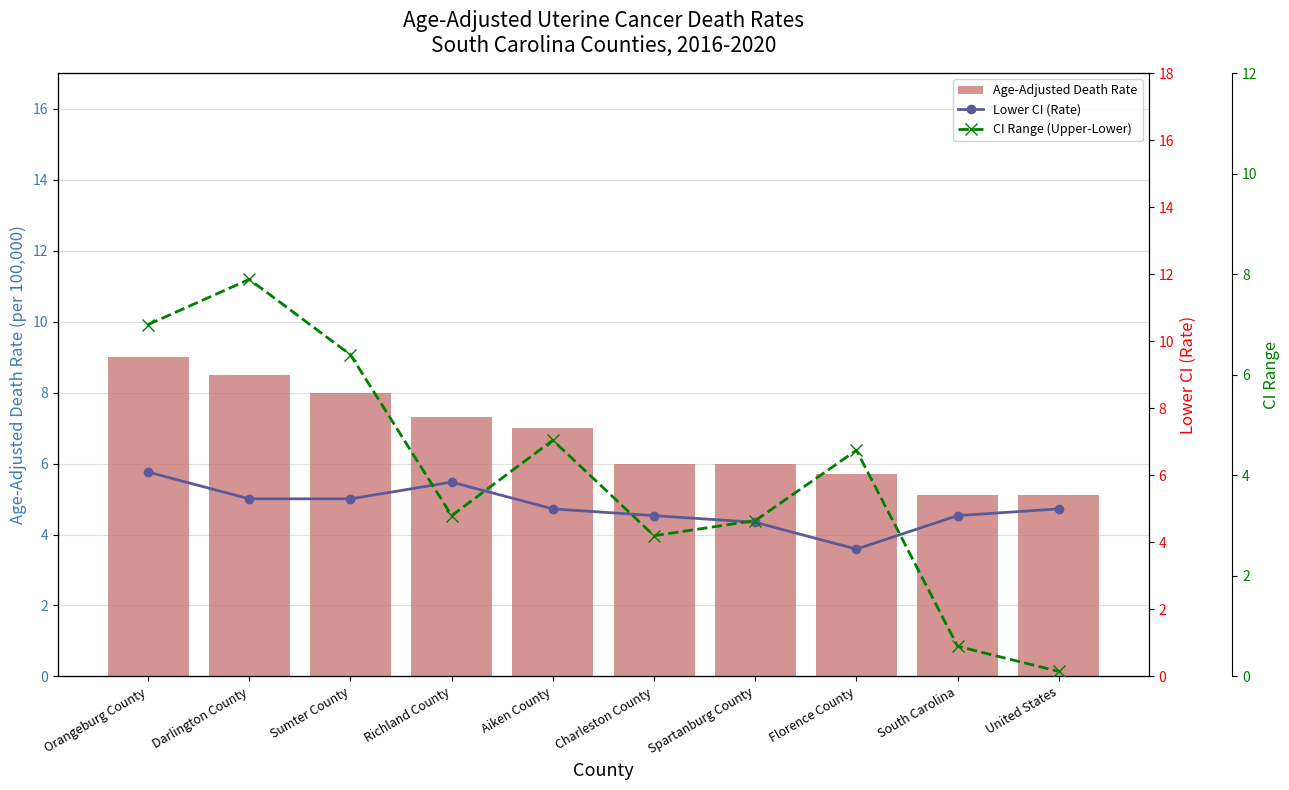

Reading right to left, what are all the values shown in this chart?

Age-Adjusted Death Rate: 5.1	5.1	5.7	6.0	6.0	7.0	7.3	8.0	8.5	9.0
Lower CI (Rate): 5.0	4.8	3.8	4.6	4.8	5.0	5.8	5.3	5.3	6.1
CI Range (Upper-Lower): 0.1	0.6	4.5	3.1	2.8	4.7	3.2	6.4	7.9	7.0